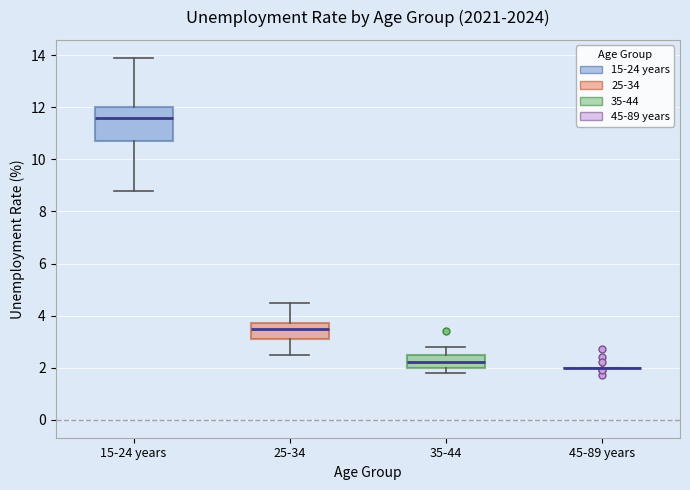

Reading left to right, transcribe this box plot: for each box, give where its median line is, the range the box spans, and where its two whiskers end, as read against the y-axis. The values are not printed on the chart, so give them approximately, as read against the axis.

15-24 years: median 11.6, box 10.8 to 12.0, whiskers 8.8 to 14.0
25-34: median 3.6, box 3.2 to 3.8, whiskers 2.6 to 4.6
35-44: median 2.2, box 2.0 to 2.6, whiskers 1.8 to 2.8
45-89 years: box collapsed to a line at 2.0, whiskers 2.0 to 2.0